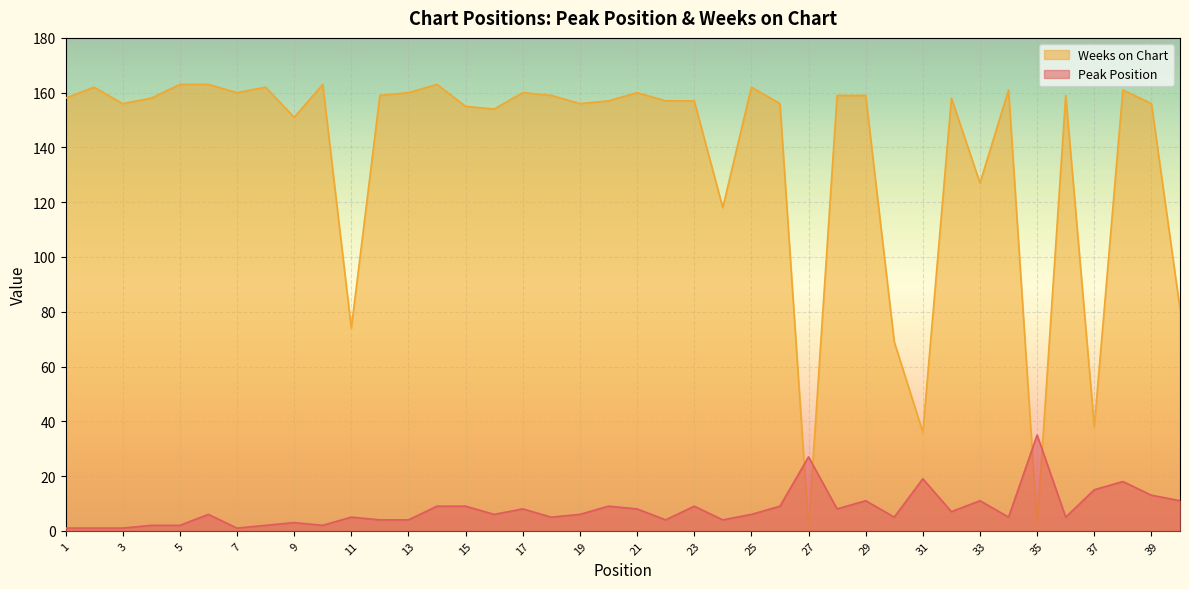

Which category has the highest value in the Weeks on Chart series?

5